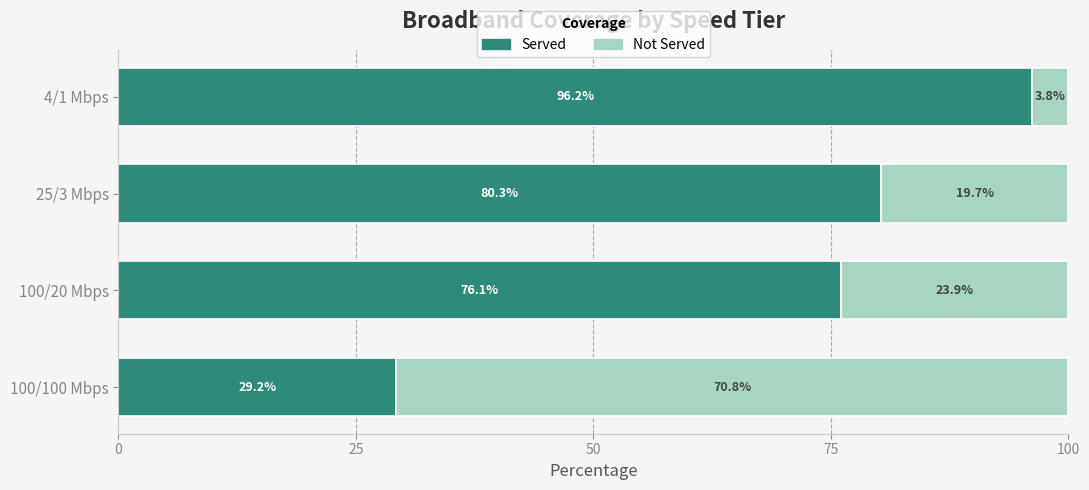

The value of Served at 4/1 Mbps is 96.2. True or false?

True